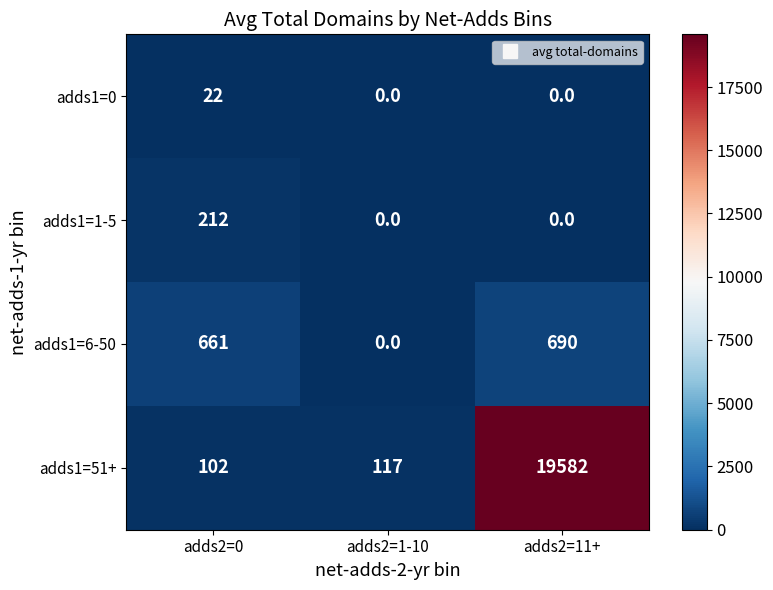

Which series has the largest total across all categories?

adds1=51+